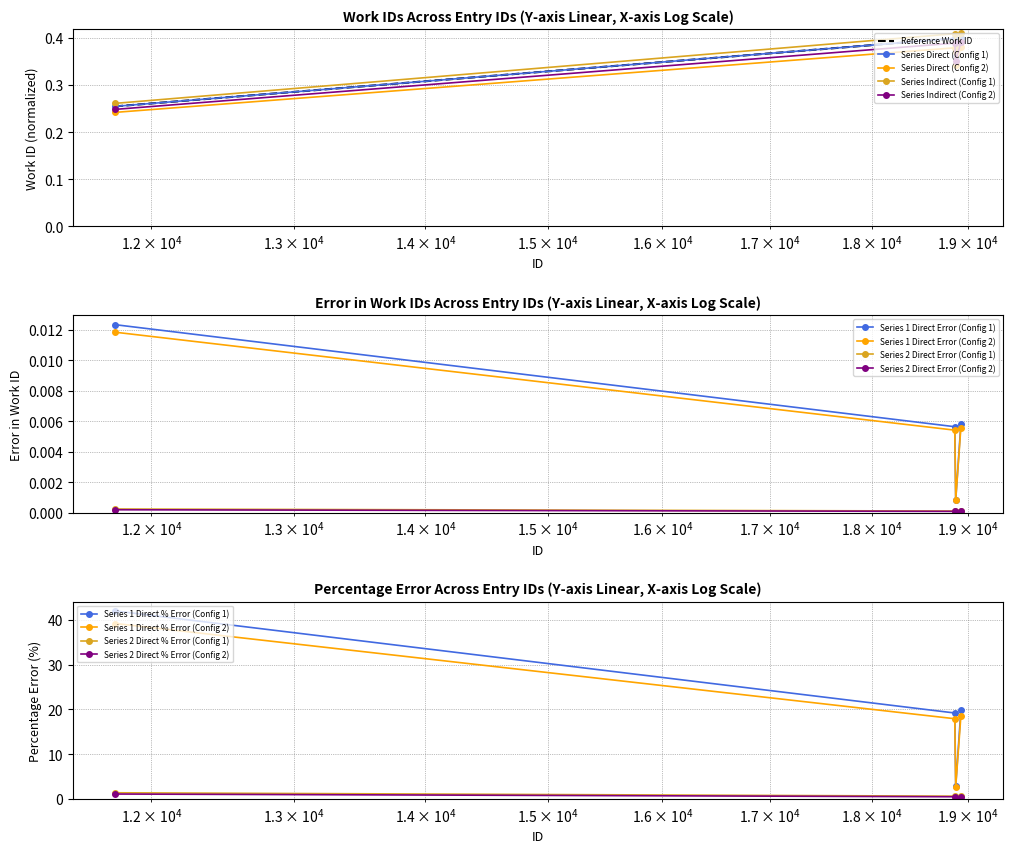

The chart shows a value of 0.3 at 11759. True or false?

False